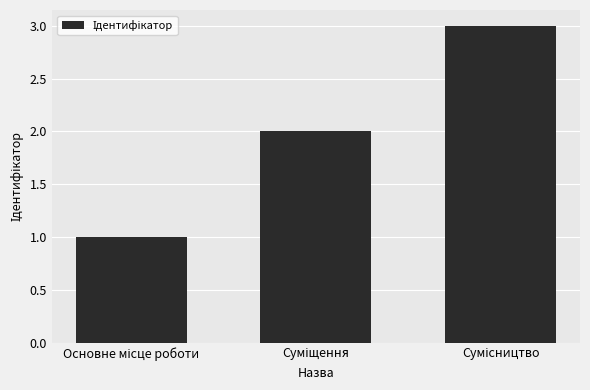

What is the sum of all values?

6